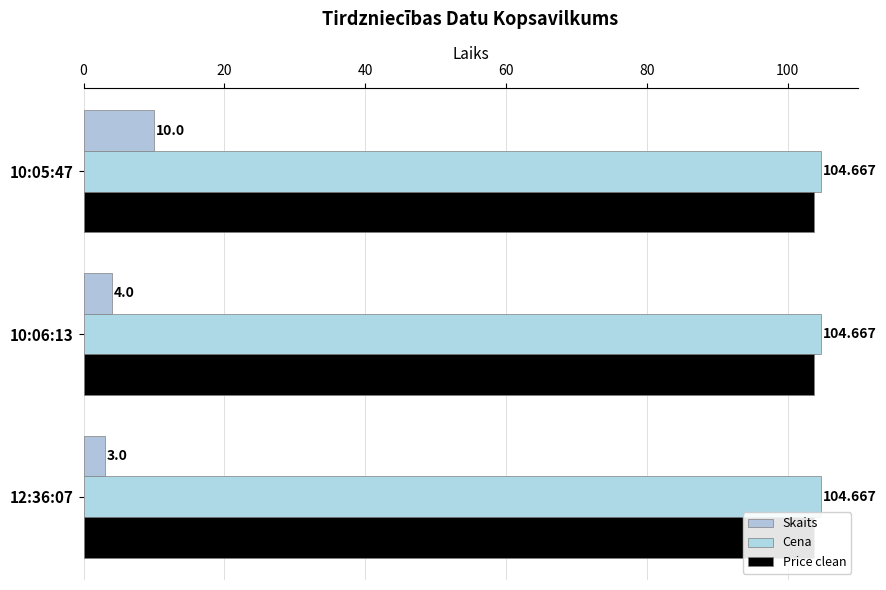

Which series has the largest total across all categories?

Skaits